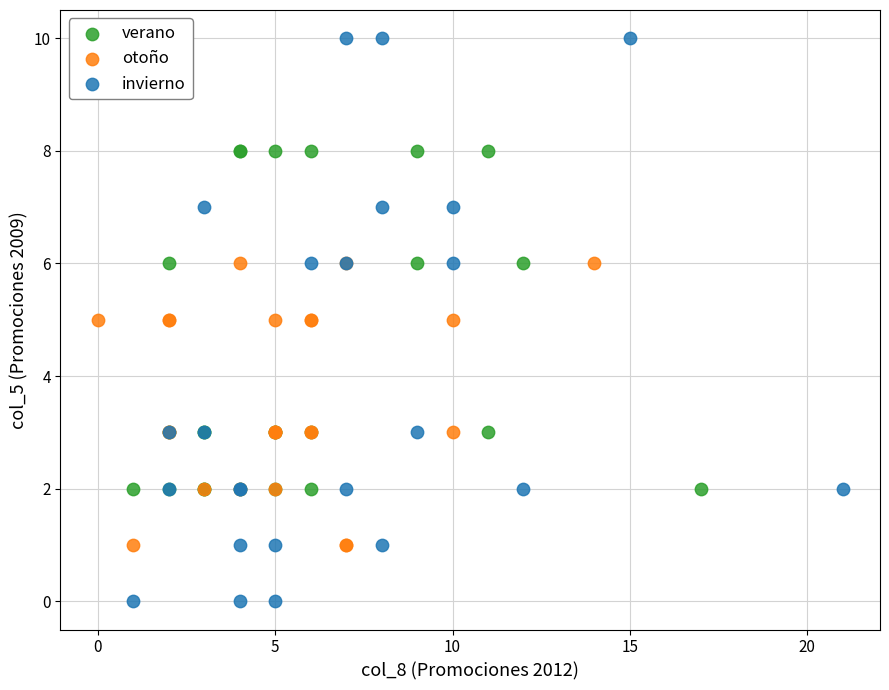

Which series has the largest Y range (max minus min)?

invierno